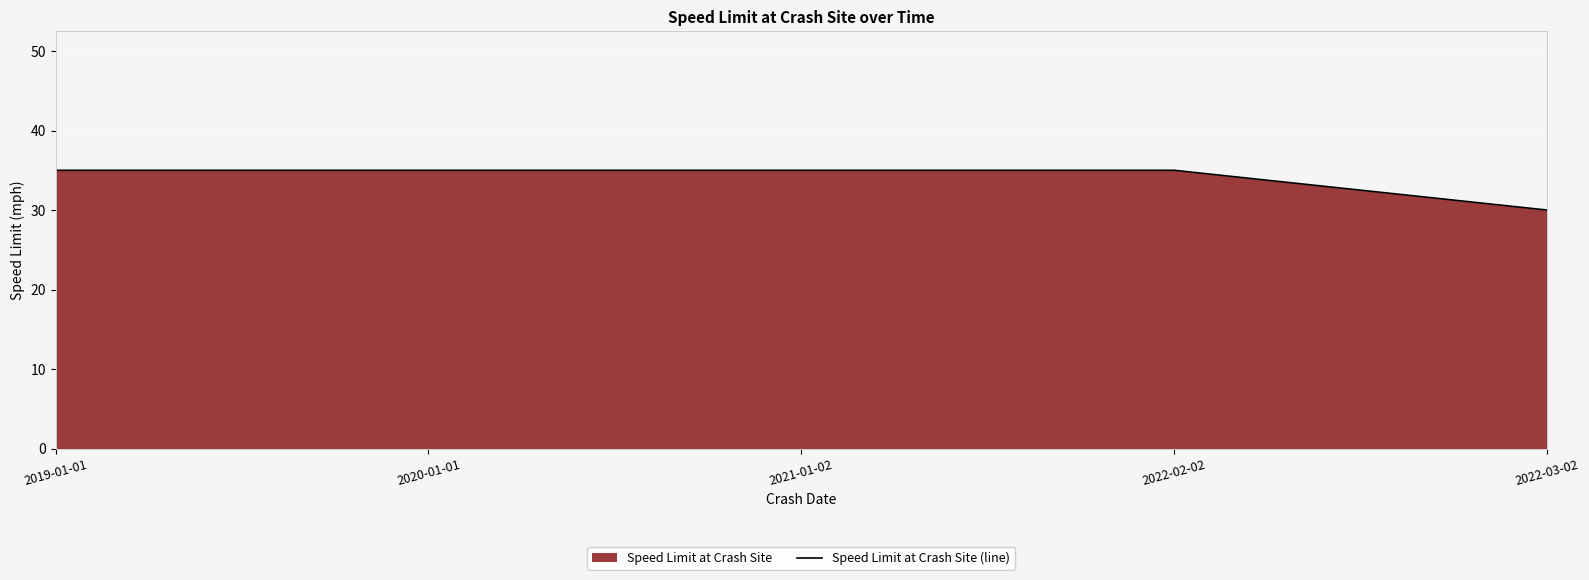

How many distinct data groups are displayed?

1